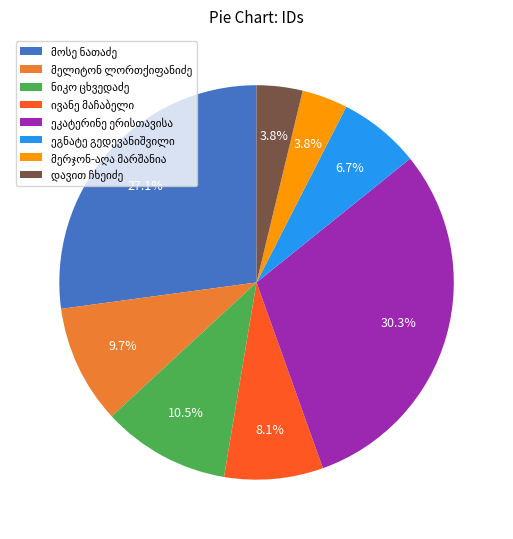

Does any single category account for the majority?

No